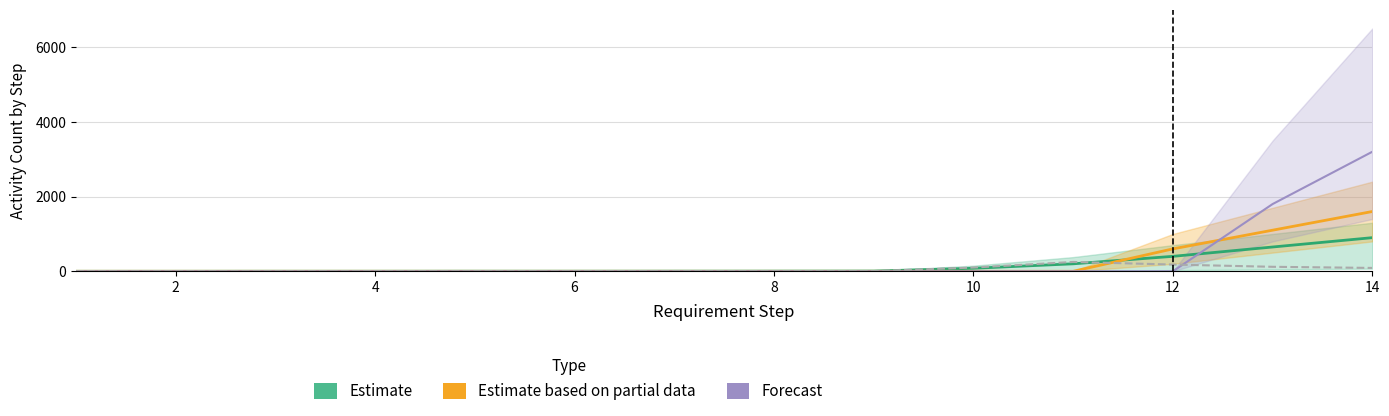

What are all the series names shown in the legend?

Estimate, Estimate based on partial data, Forecast